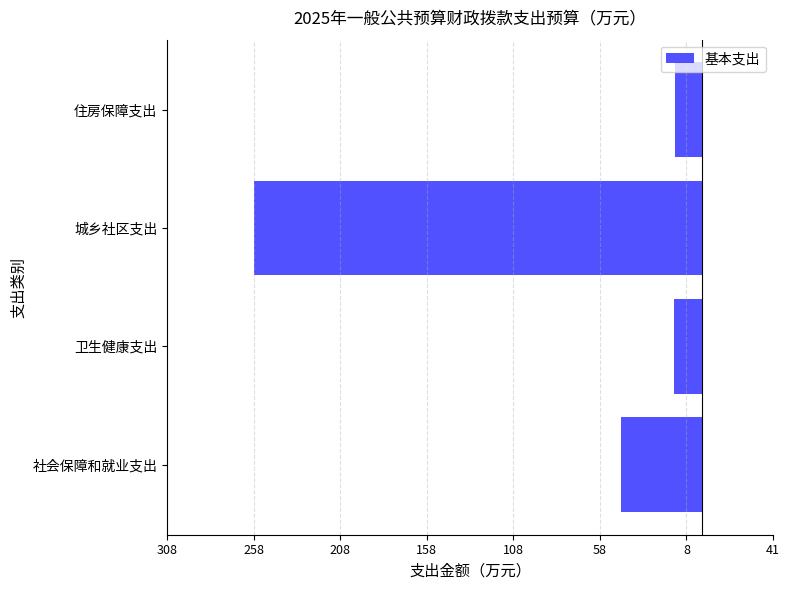

Are the bars horizontal?

Yes